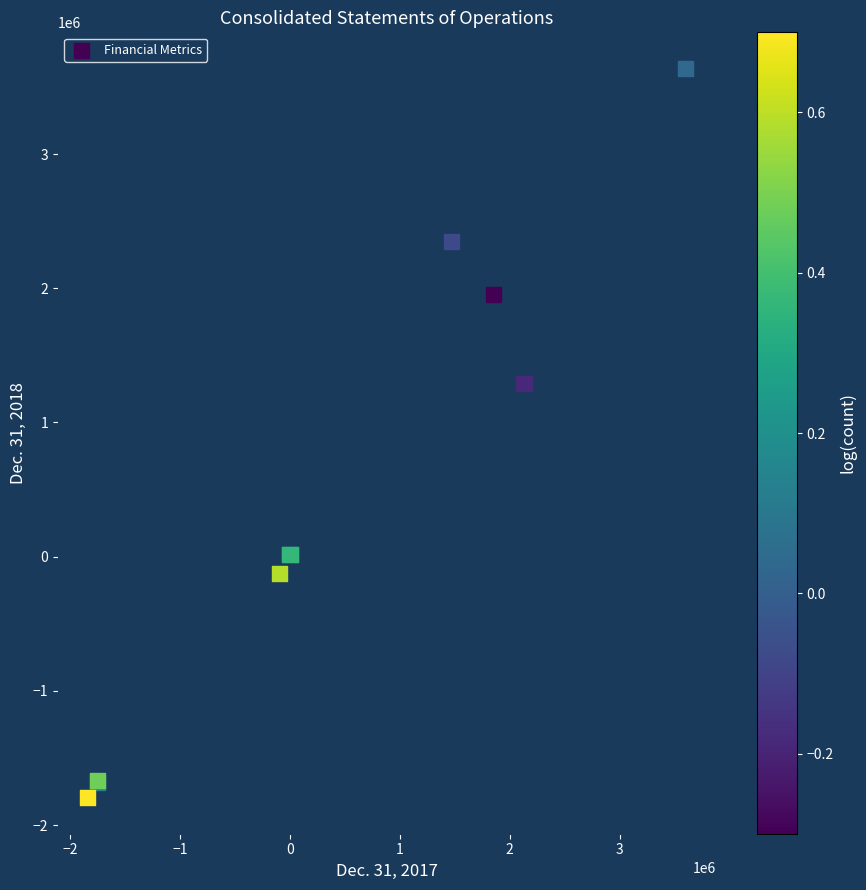

What Y value in the scatter plot is closest to 921309?

1287621